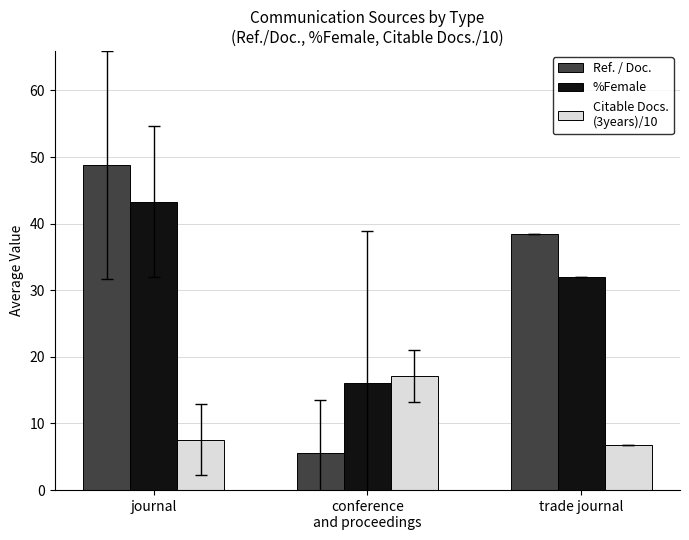

Count the number of data series in this chart.

3